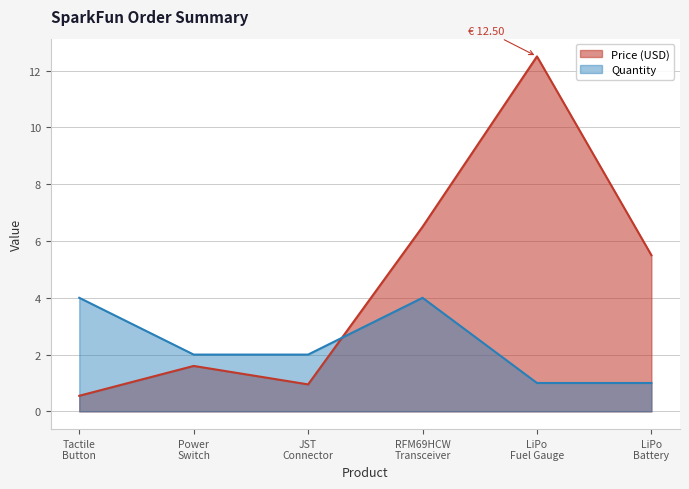

Which series has the largest total across all categories?

Price (USD)